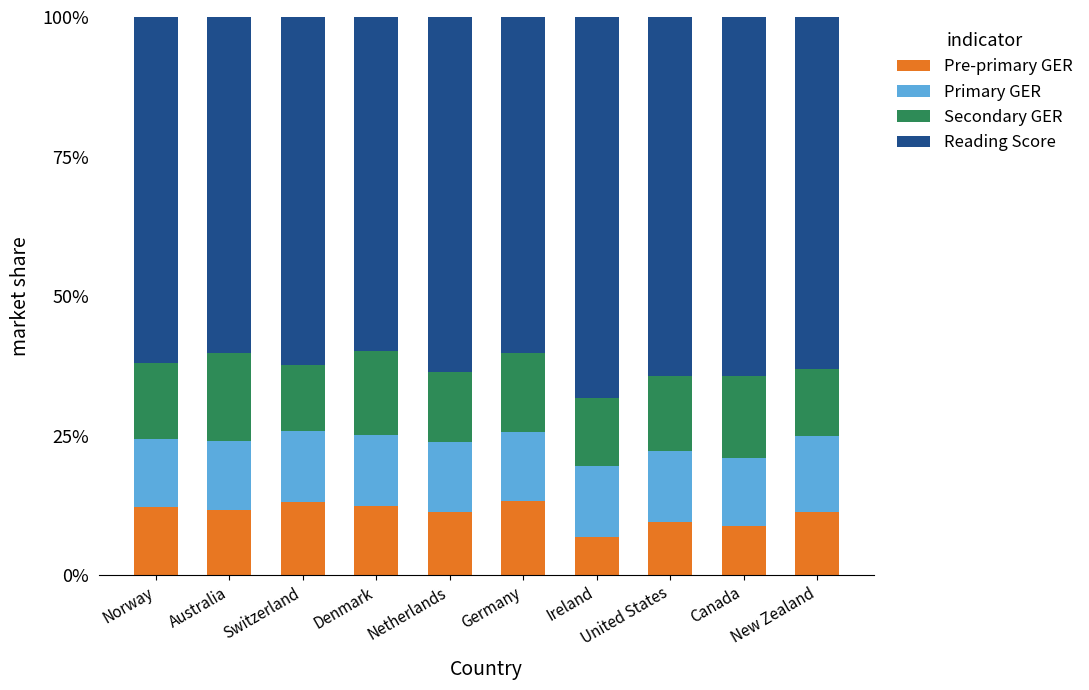

What is the maximum value for Pre-primary GER?

13.3